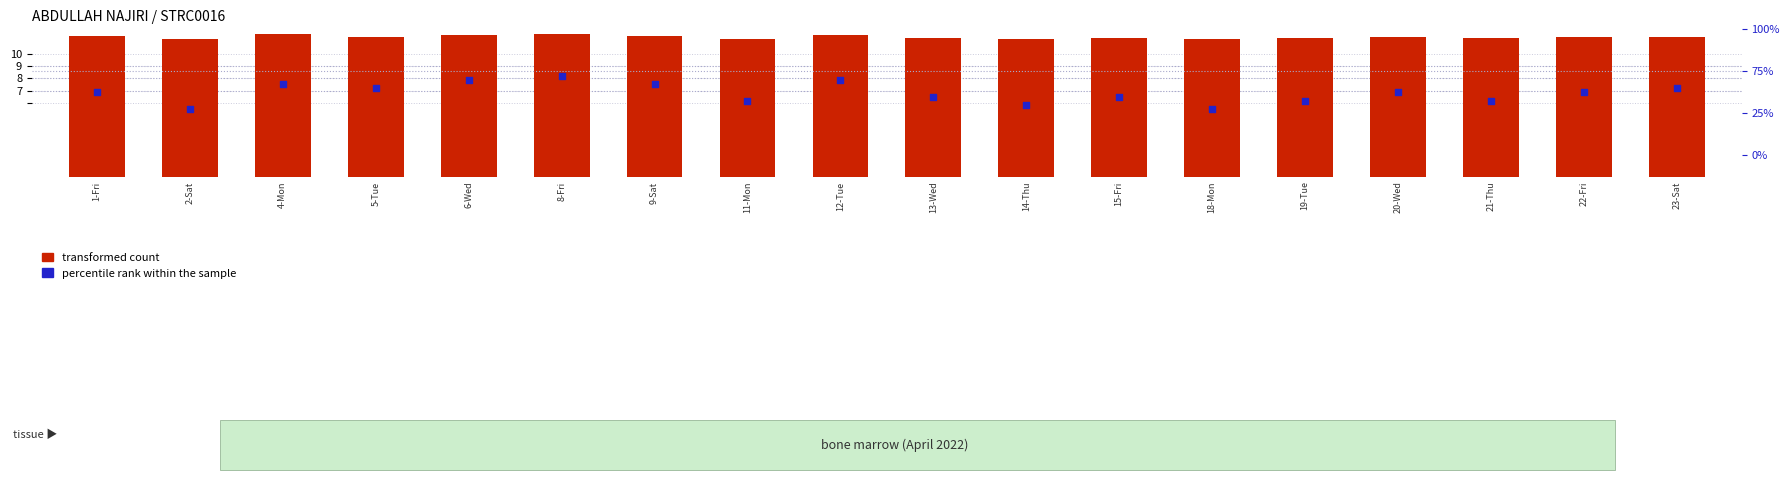

Which series reaches the maximum Y coordinate?

transformed count